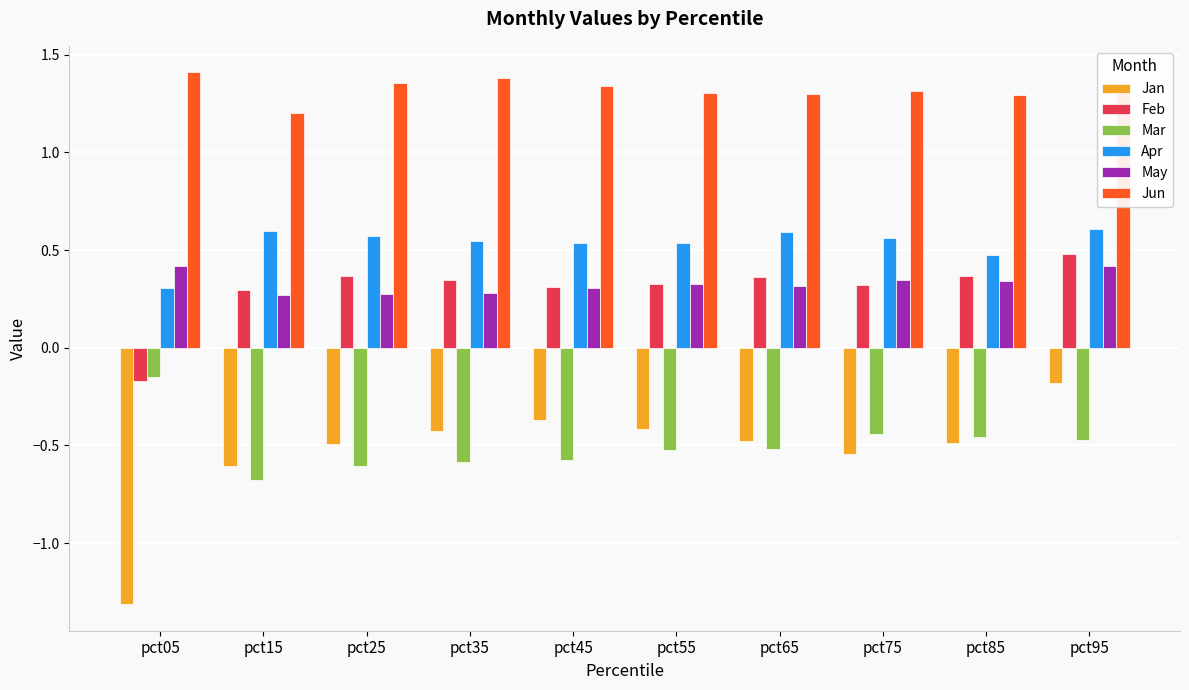

The value of Apr at pct75 is 0.6. True or false?

True